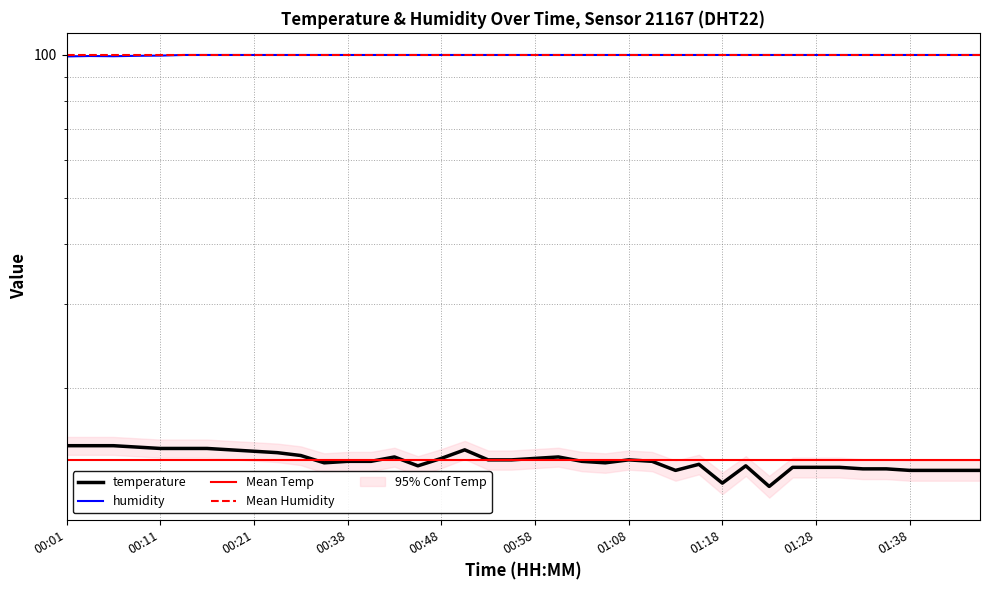

What is the approximate value of humidity at 01:38?

99.9